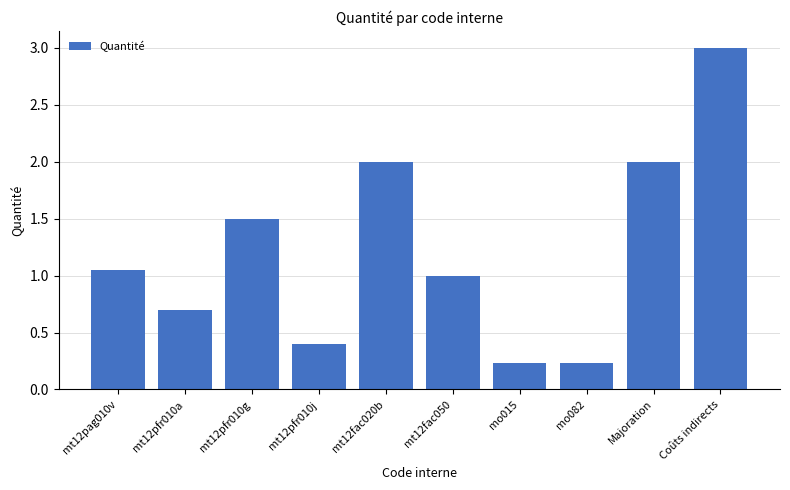

What is the label of the 1st bar from the left?

mt12pag010v